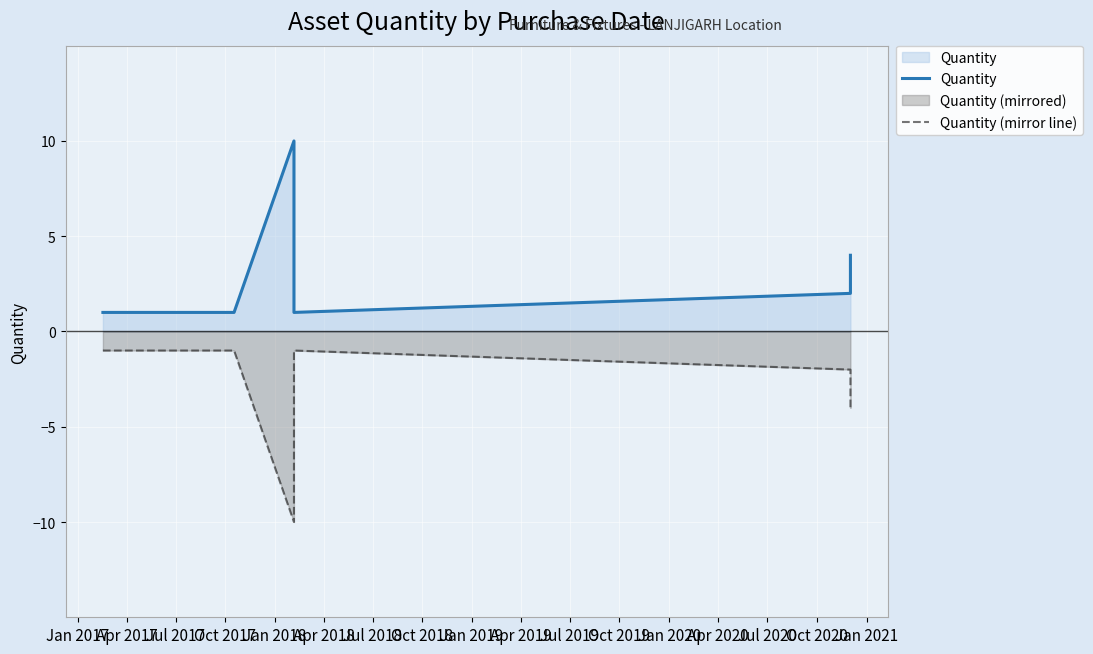

Count the Quantity (mirror line) values in the range -4 to -1.

5